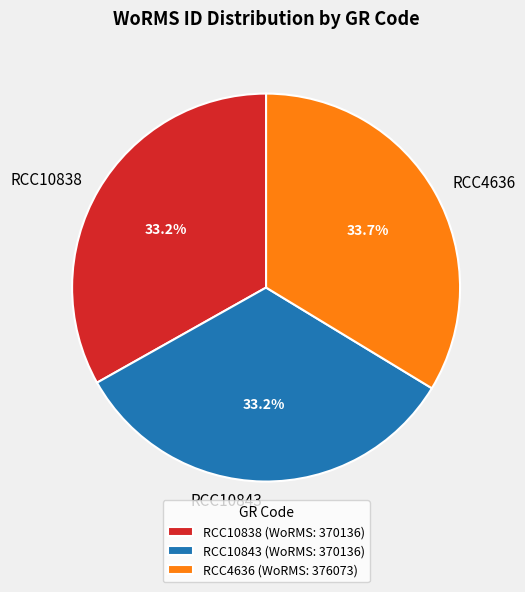

To the nearest percent, what is the combined percentage of RCC10838 and RCC4636?

67%